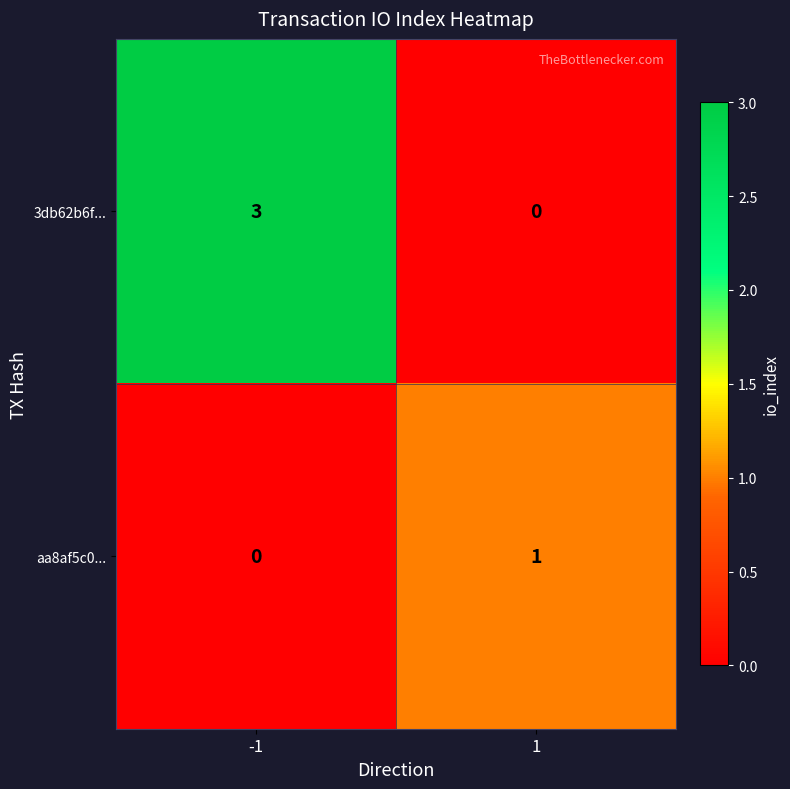

Rank the series by their maximum value, from lowest to highest.

aa8af5c0..., 3db62b6f...